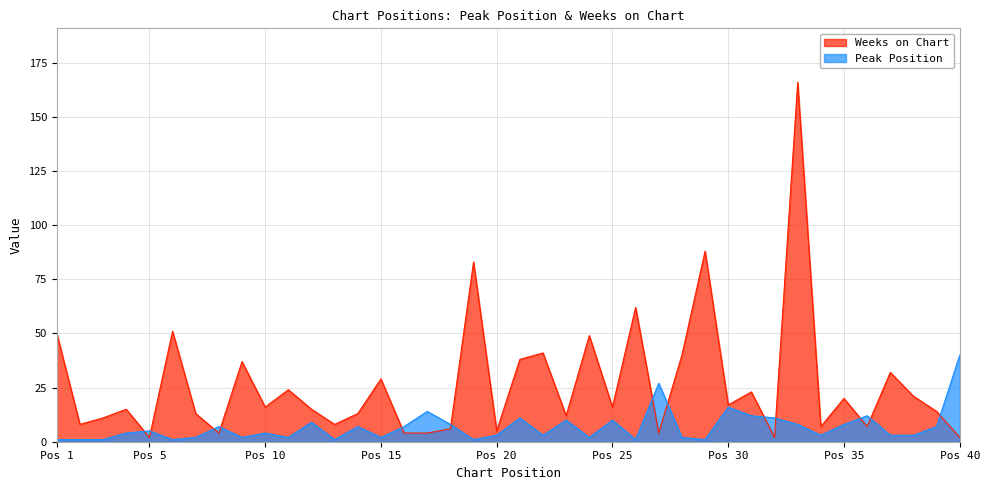

What is the difference between the Weeks on Chart values at 5 and 8?

2